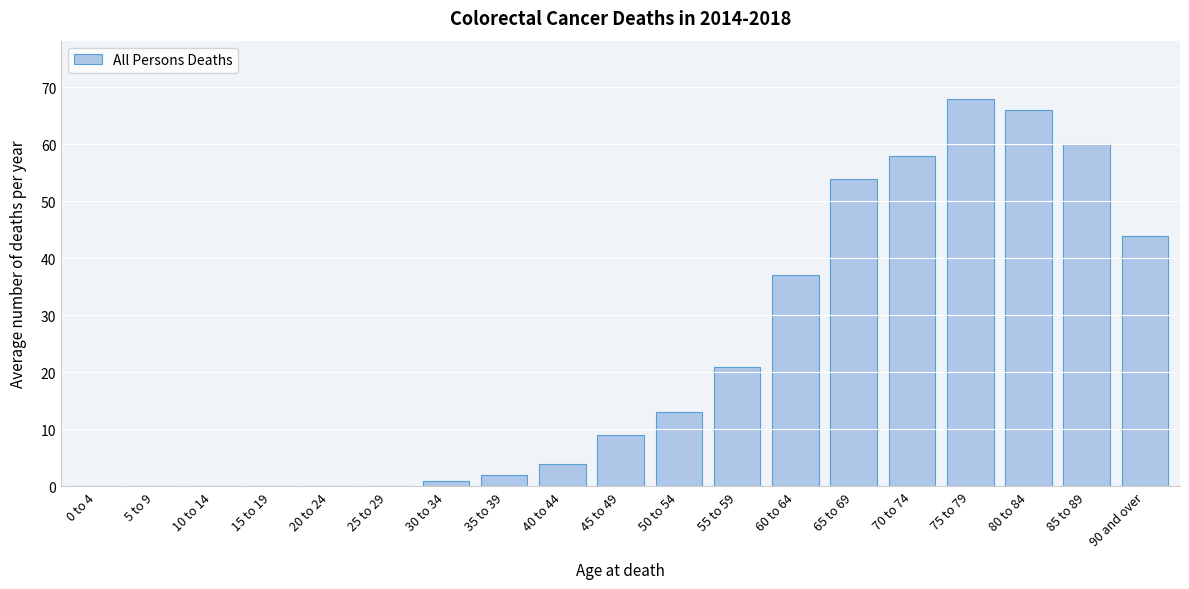

Reading right to left, extract all data points from this chart.

90 and over=44	85 to 89=60	80 to 84=66	75 to 79=68	70 to 74=58	65 to 69=54	60 to 64=37	55 to 59=21	50 to 54=13	45 to 49=9	40 to 44=4	35 to 39=2	30 to 34=1	25 to 29=0	20 to 24=0	15 to 19=0	10 to 14=0	5 to 9=0	0 to 4=0